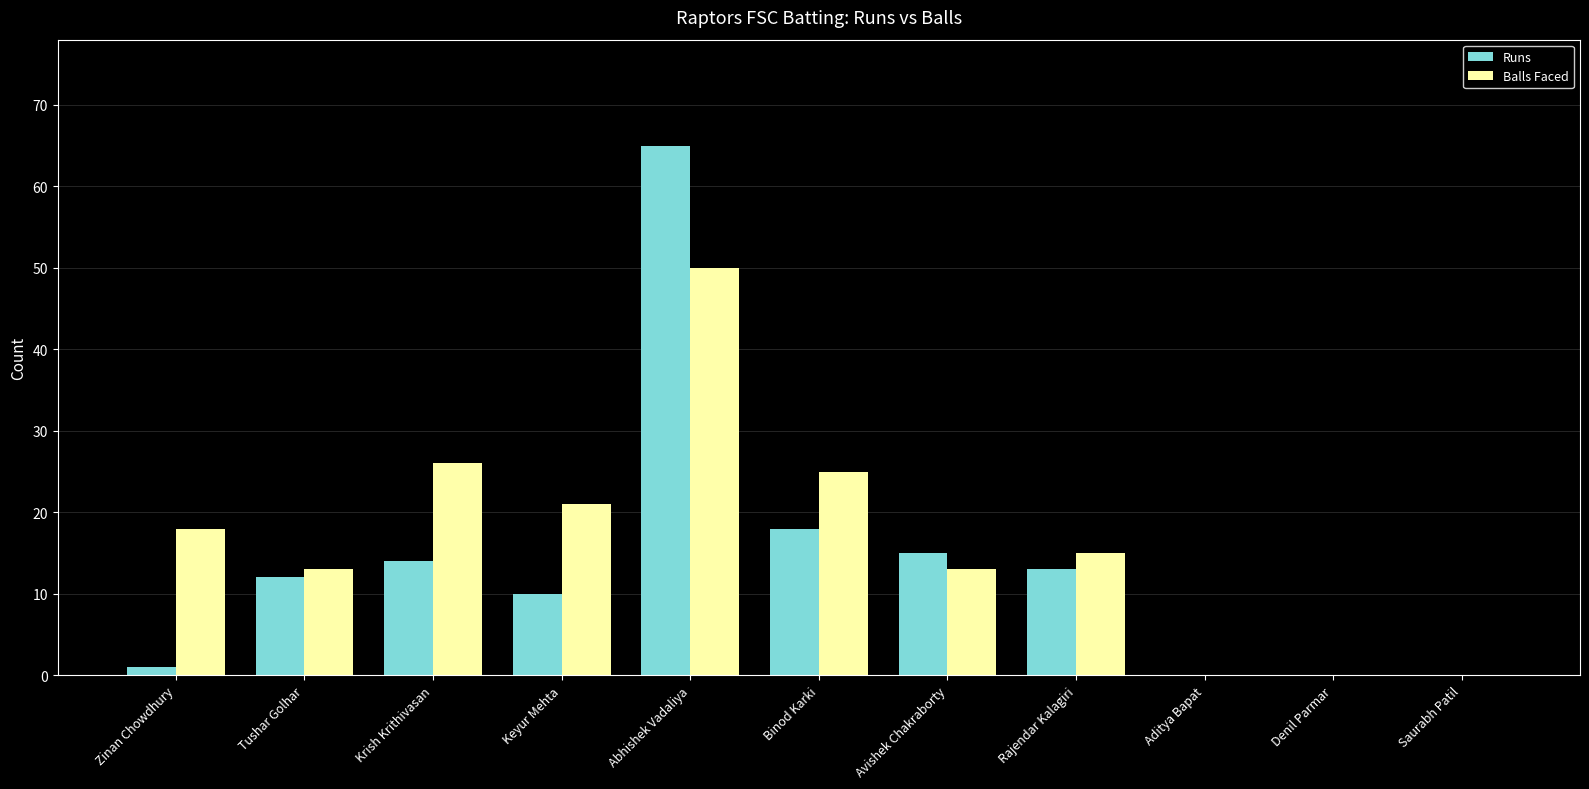

At which category does the chart reach its peak across all series?

Abhishek Vadaliya